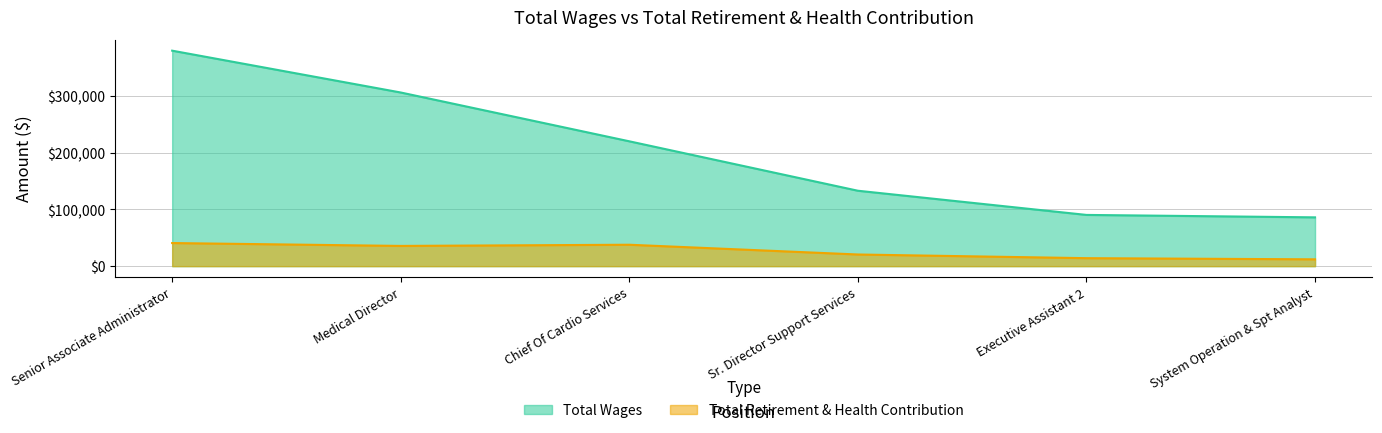

Where is Total Retirement & Health Contribution nearest to the value 26413?

Sr. Director Support Services